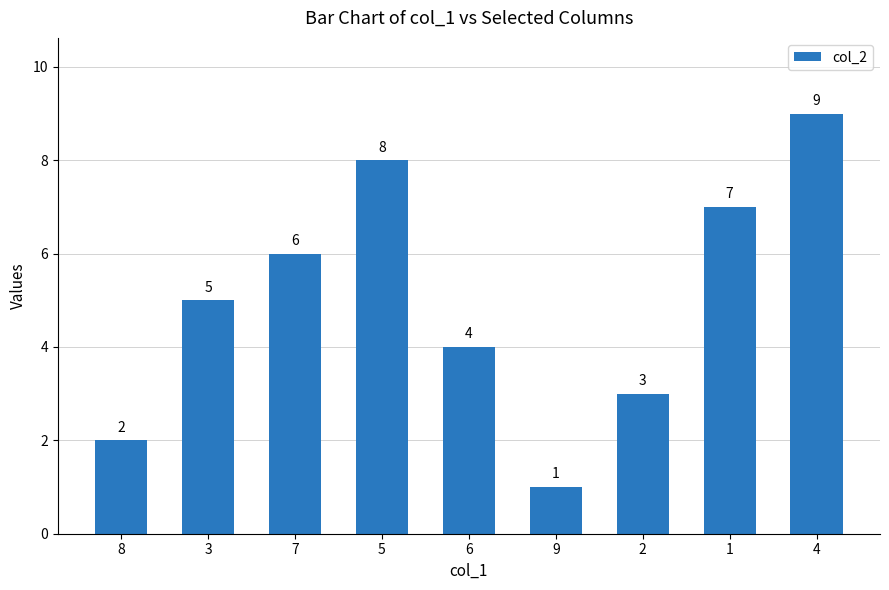

What is the smallest value displayed?

1